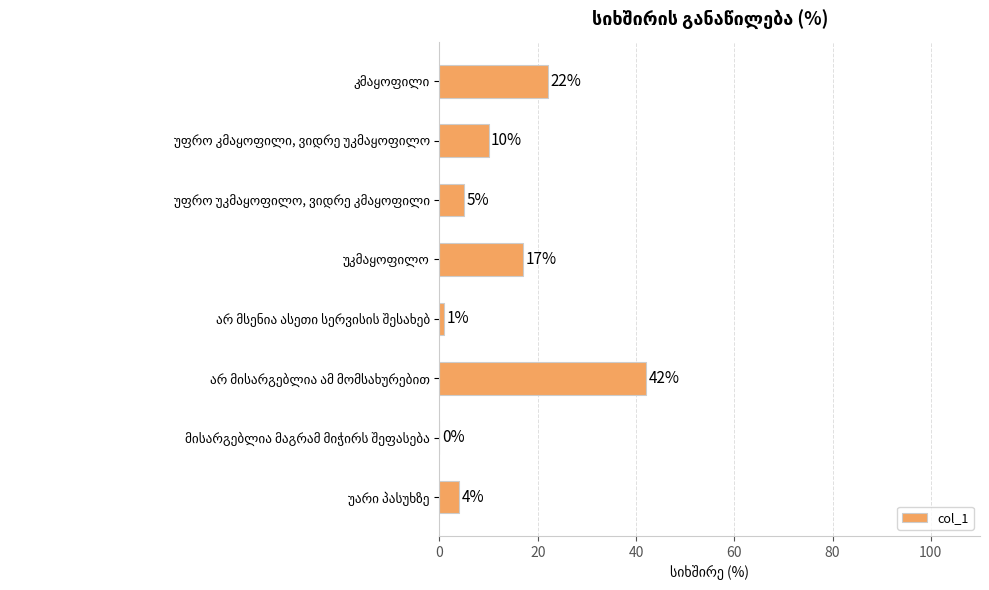

What is the maximum value shown in the chart?

42